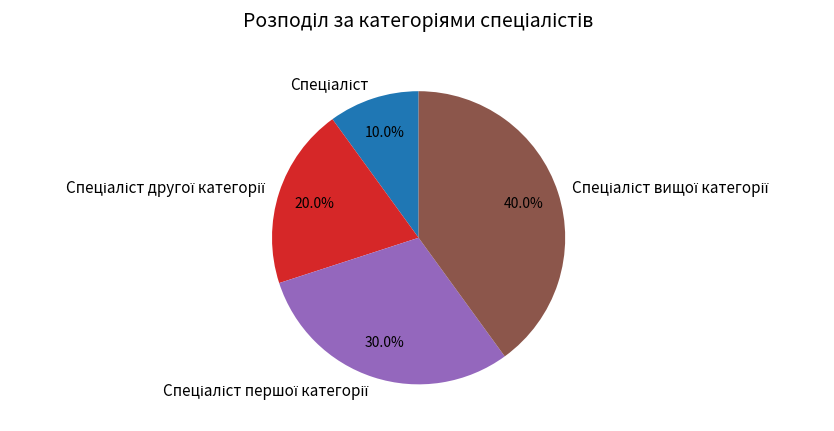

Count the number of slices in the pie.

4